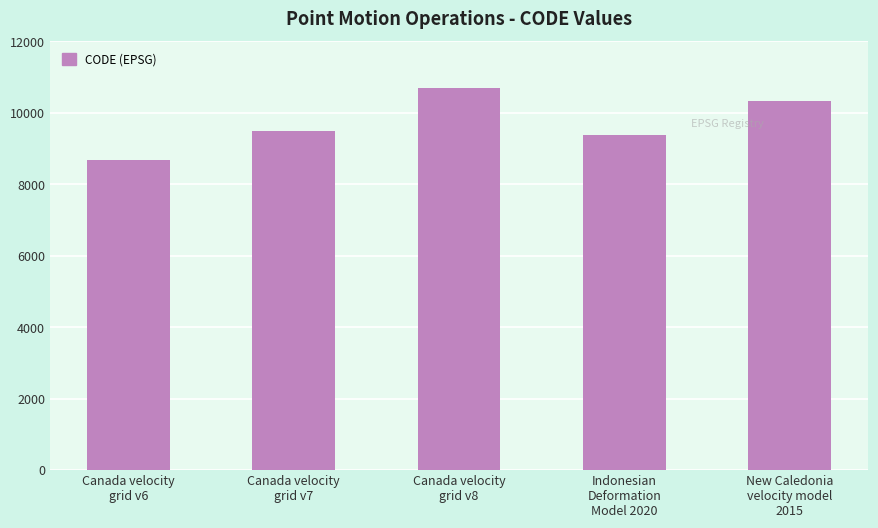

How many distinct data groups are displayed?

1